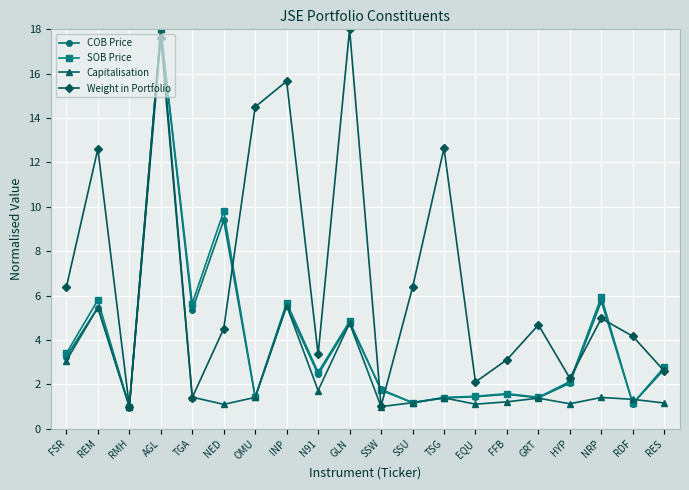

What is the difference between the second highest and second lowest values in the Weight in Portfolio series?

16.6